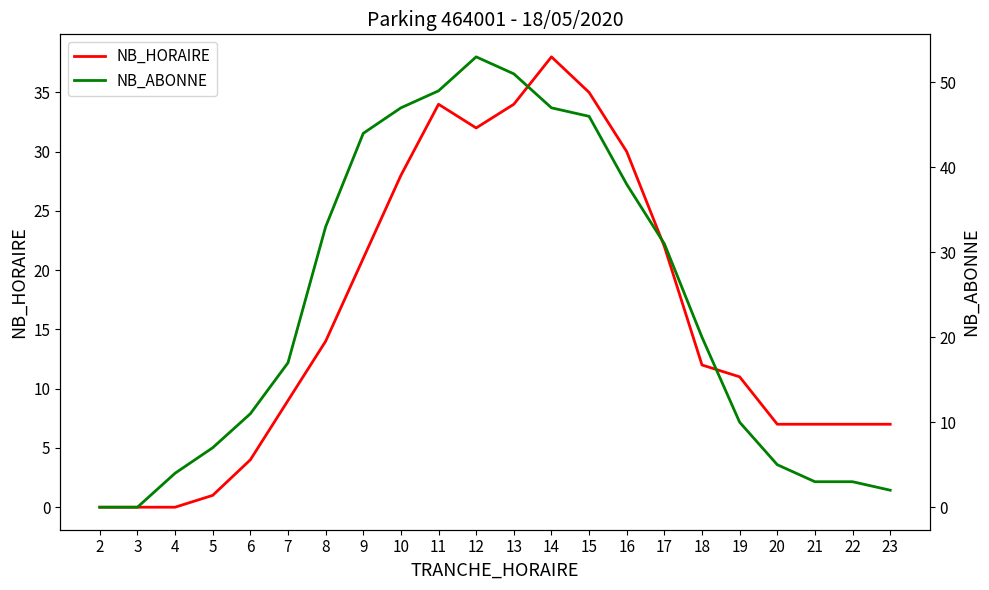

What is the difference between the maximum and minimum values in the NB_HORAIRE series?

38